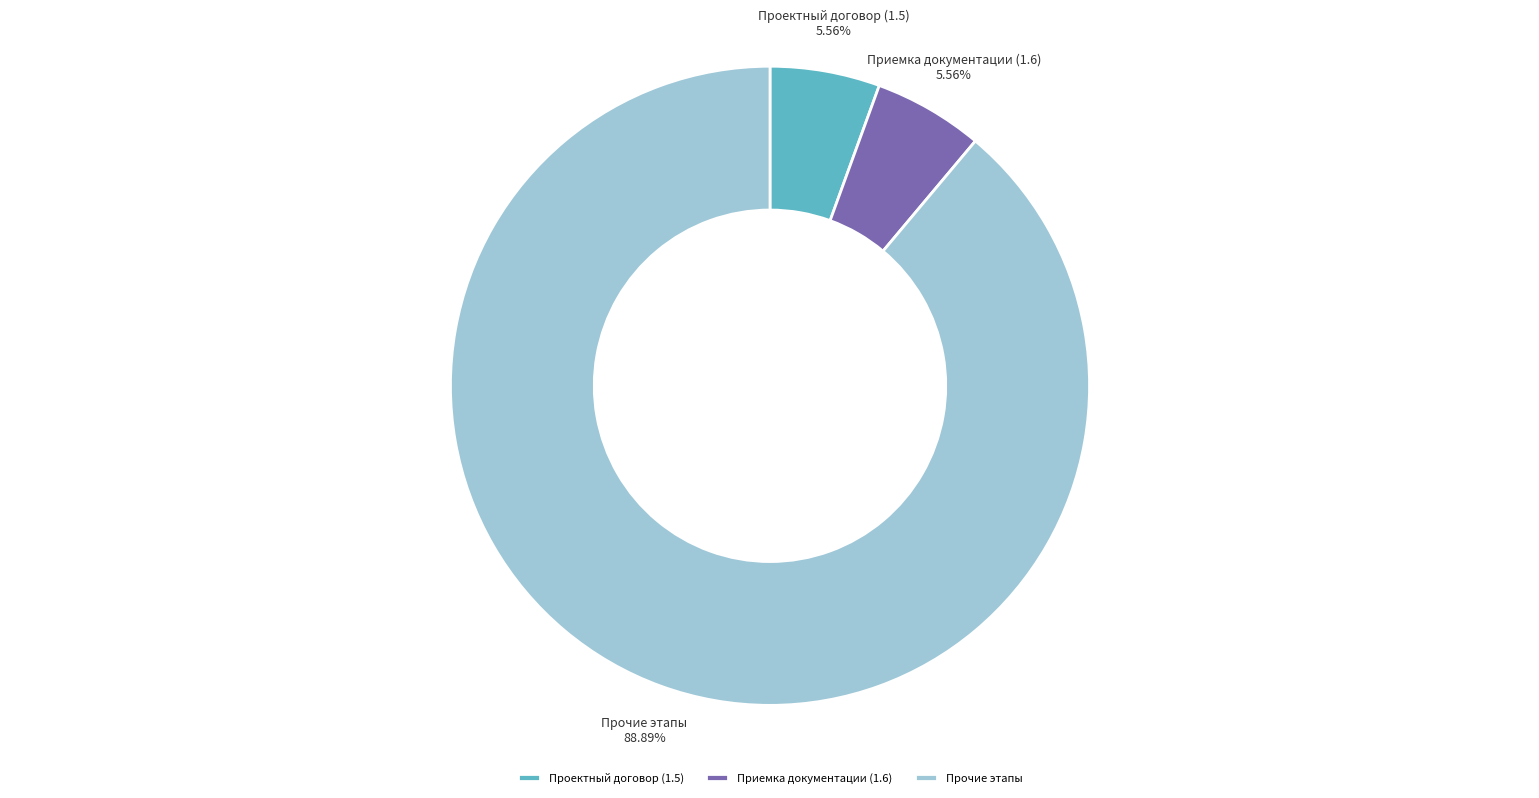

Which category has the biggest portion of the pie?

Прочие этапы